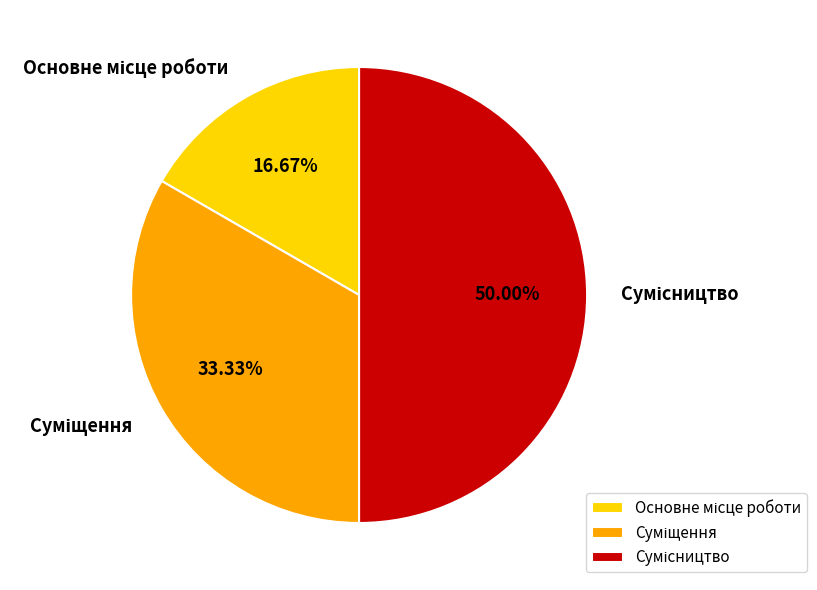

How many segments does this pie chart have?

3